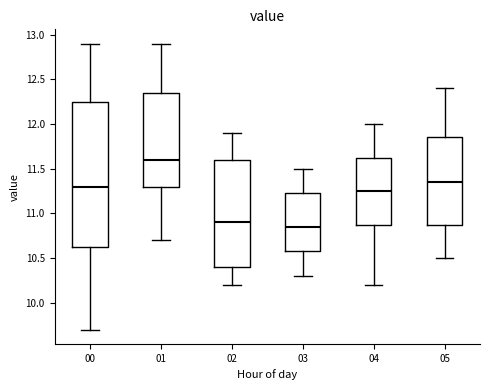

Comparing the boxes themselves (not the whiskers), which one is the tallest?

00